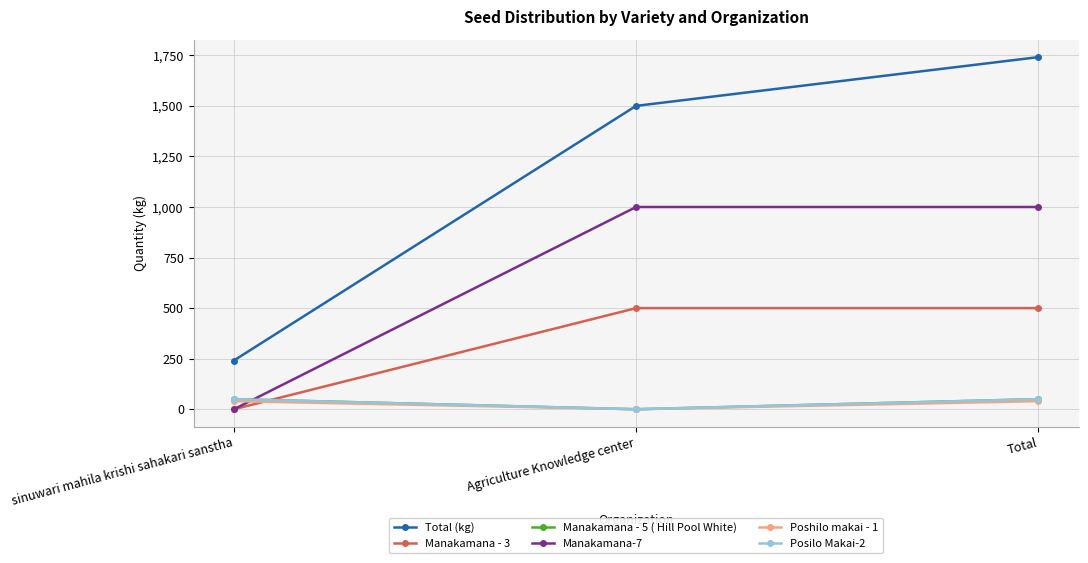

Does the chart have visible grid lines?

Yes